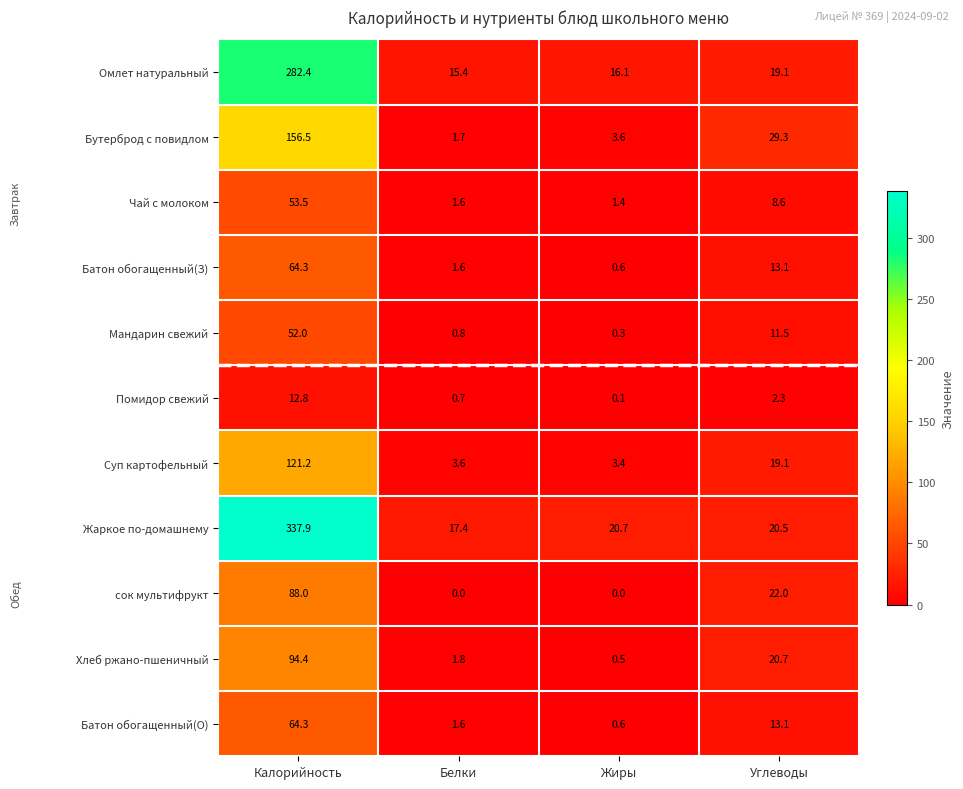

The value of Суп картофельный at Жиры is 3.4. True or false?

True